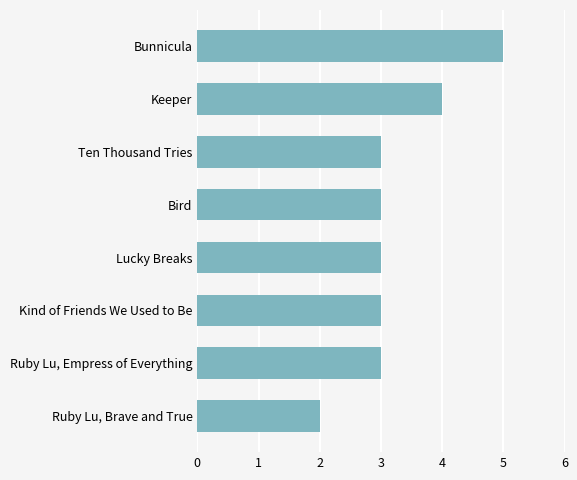

What is the difference between the maximum and second lowest values?

2